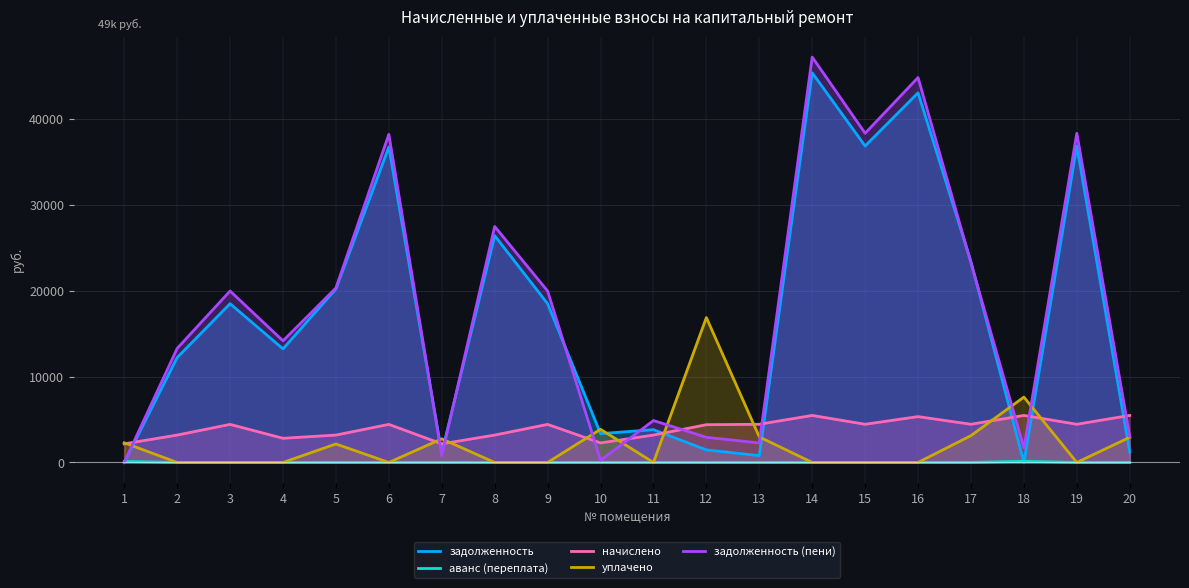

Which category has the lowest value in the уплачено series?

2